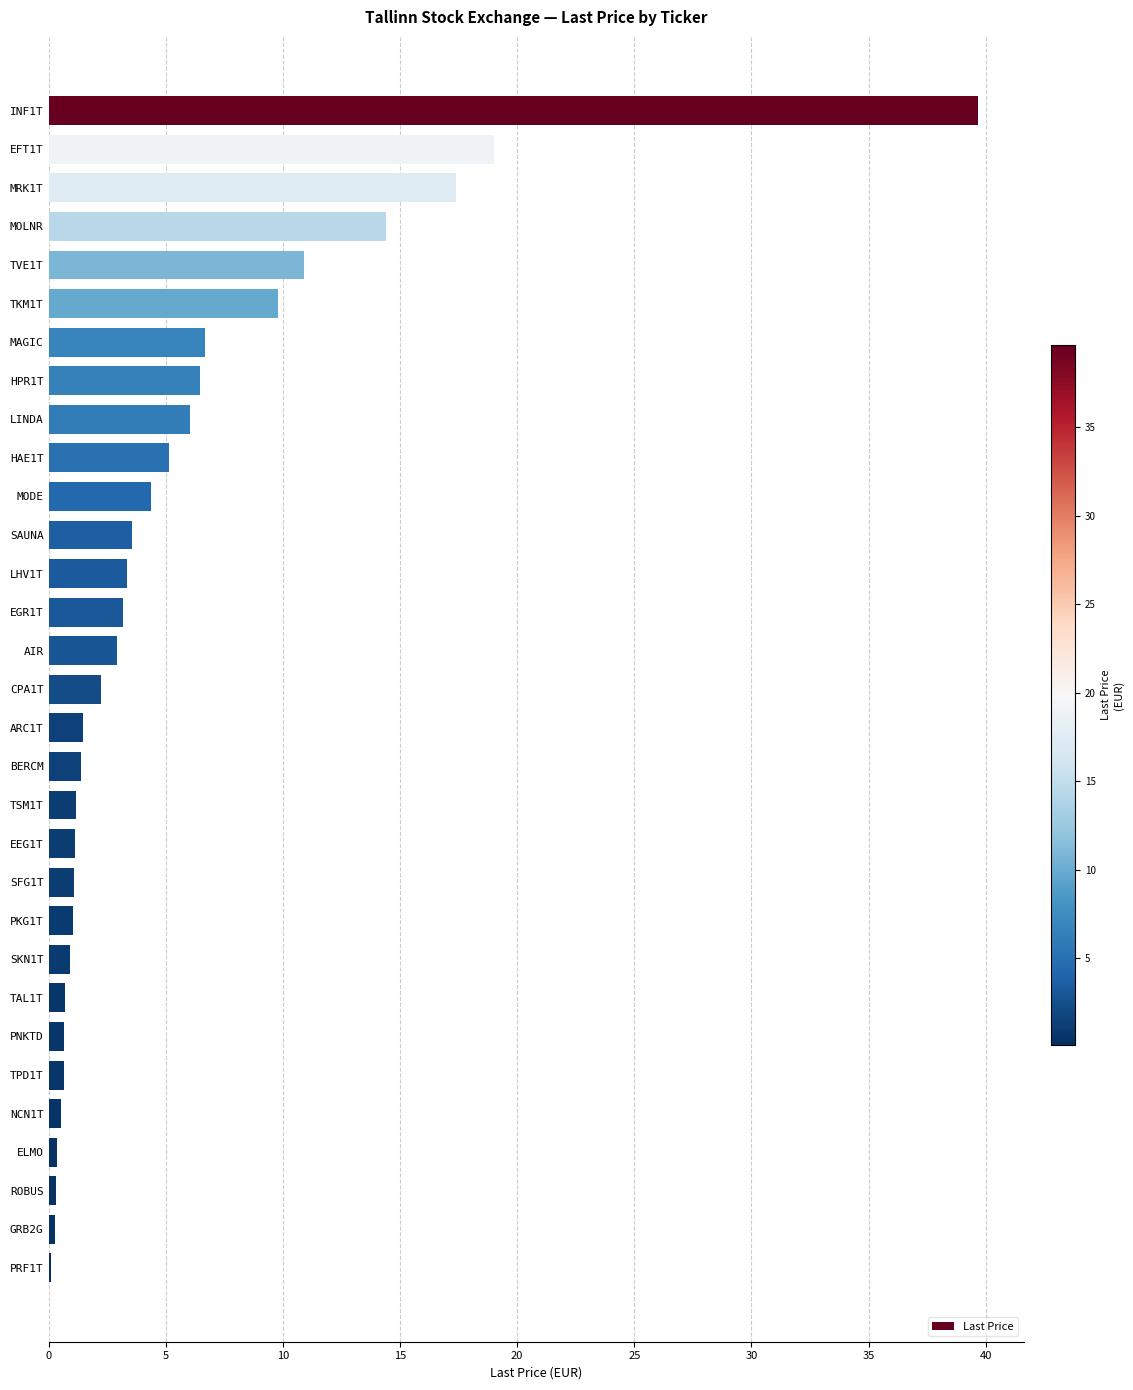

At which label is the value closest to 19?

EFT1T